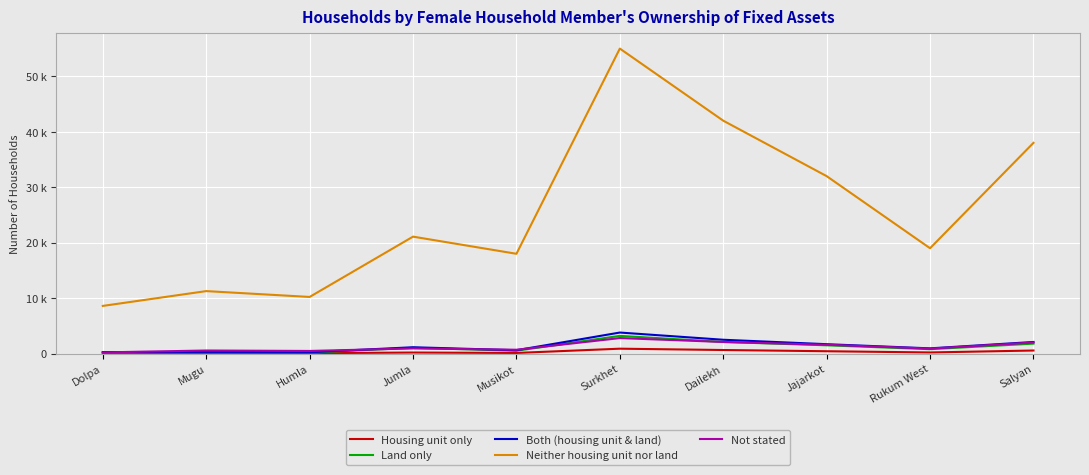

Is this an area chart (filled region under the line)?

No